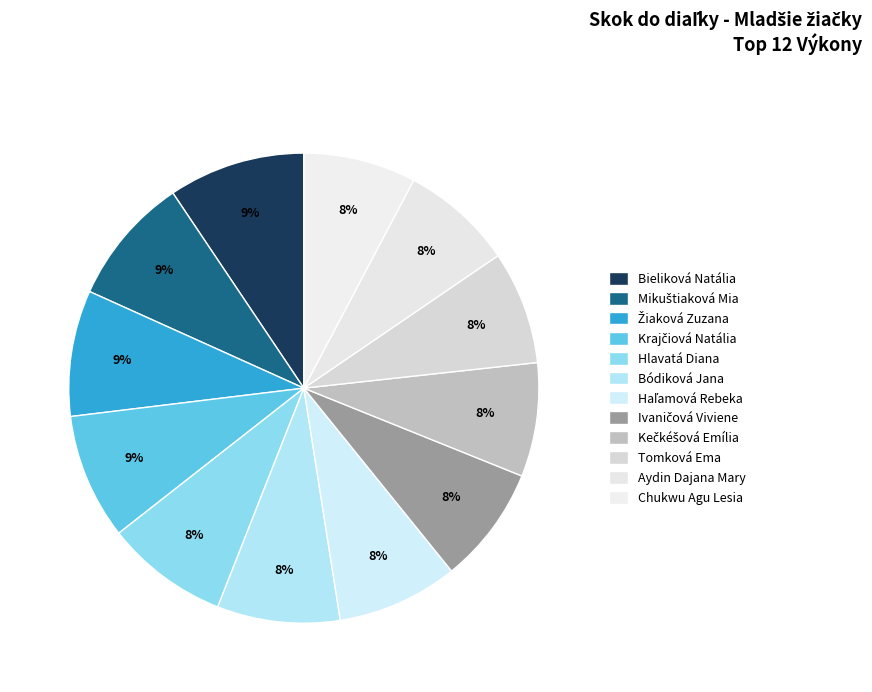

Is there a majority slice in this chart?

No